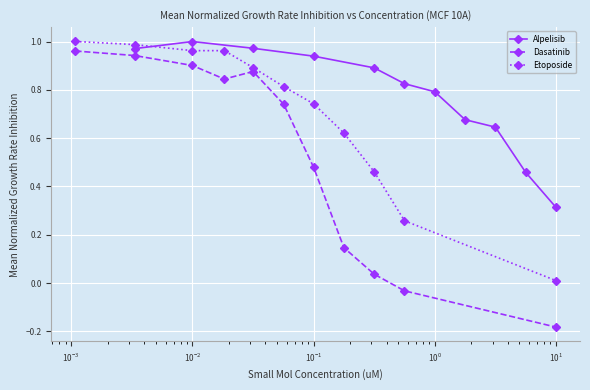

Reading left to right, list all the values displayed in this chart.

Alpelisib: 1.0	1.0	1.0	0.9	0.9	0.8	0.8	0.7	0.6	0.5	0.3
Dasatinib: 1.0	0.9	0.9	0.8	0.9	0.7	0.5	0.1	0.0	-0.0	-0.2
Etoposide: 1.0	1.0	1.0	1.0	0.9	0.8	0.7	0.6	0.5	0.3	0.0